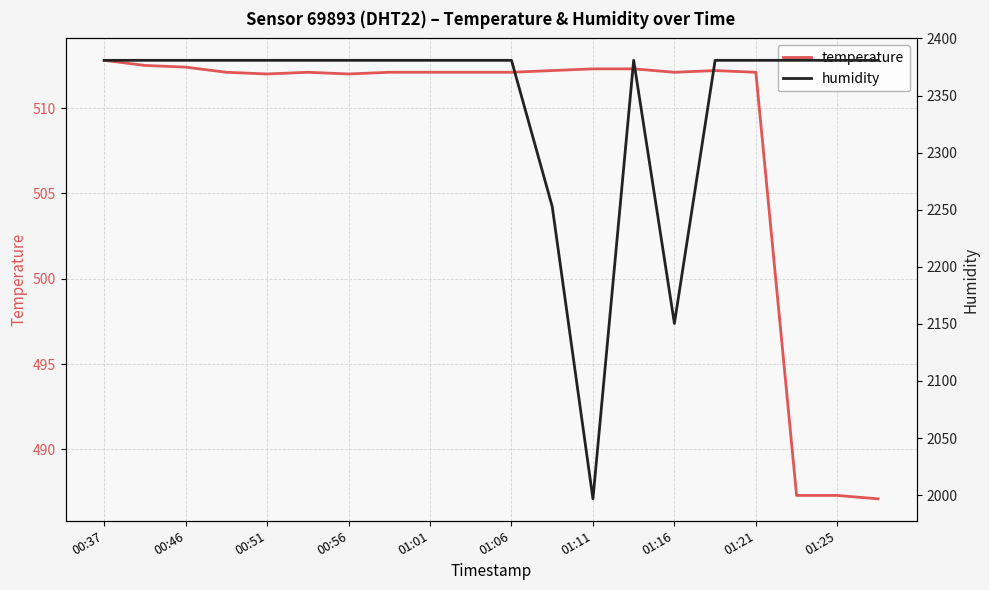

What is the maximum value for temperature?

512.8